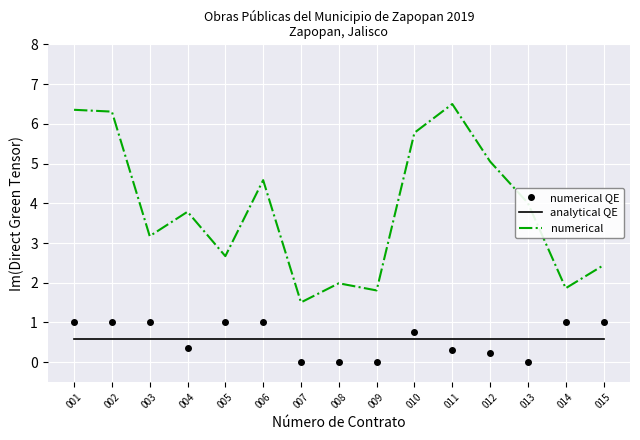

Which category has the lowest value in the numerical series?

007